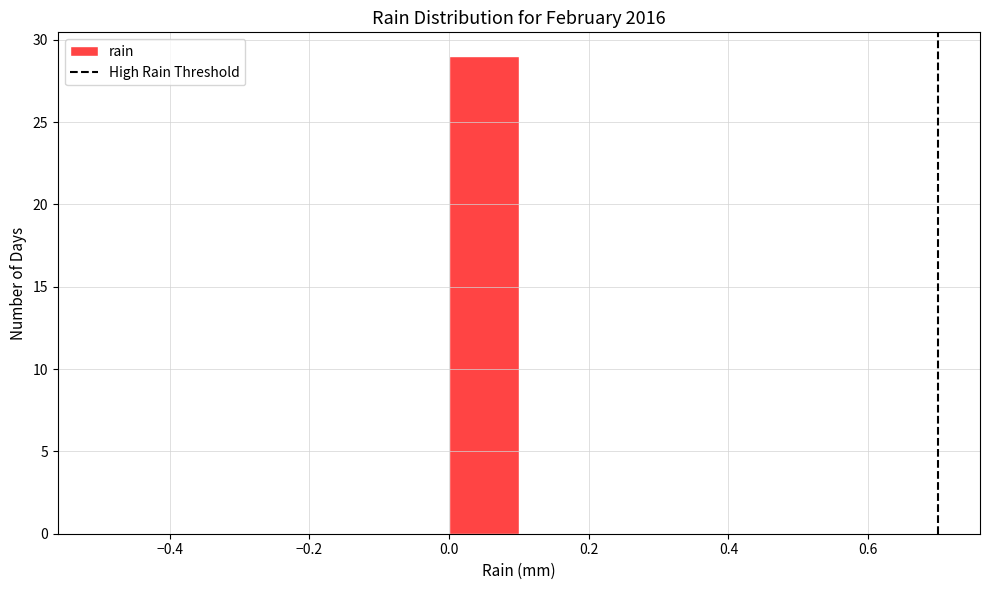

What is the height of the bar covering 0.0 to 0.1 on the x-axis? The values are not printed on the chart, so give them approximately, as read against the axis.

29